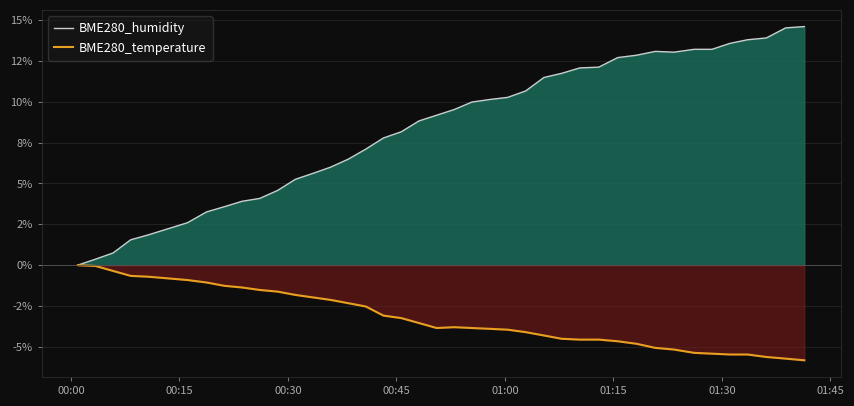

True or false: BME280_humidity and BME280_temperature intersect in this chart.

False